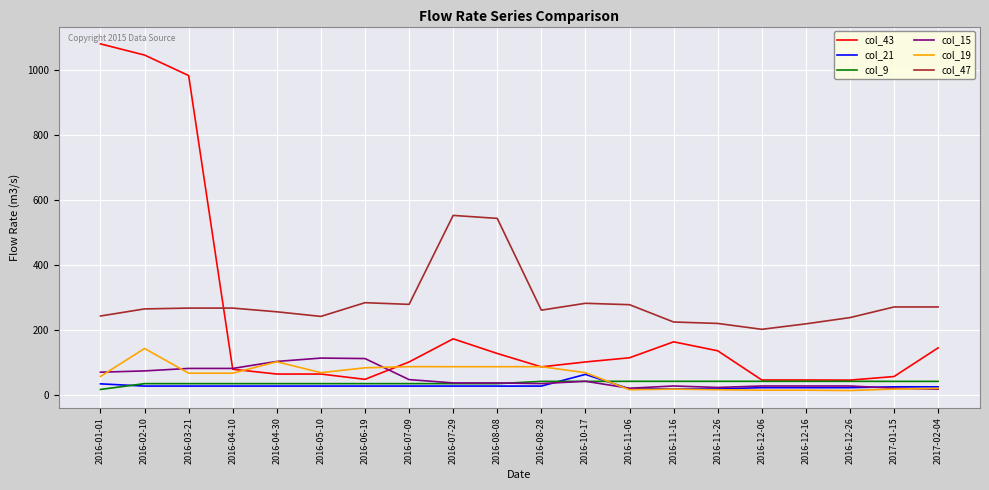

Is it true that col_43 equals 172.3 at 2016-07-29?

True